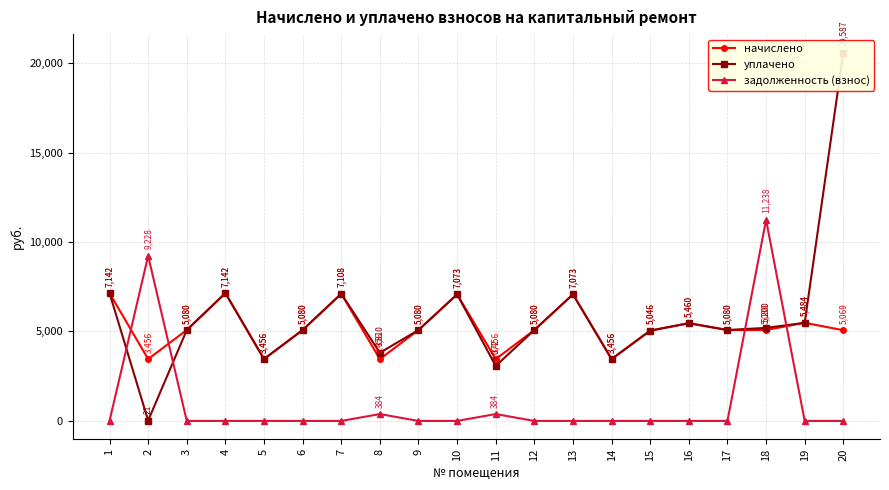

At which category does уплачено reach its first local peak?

4